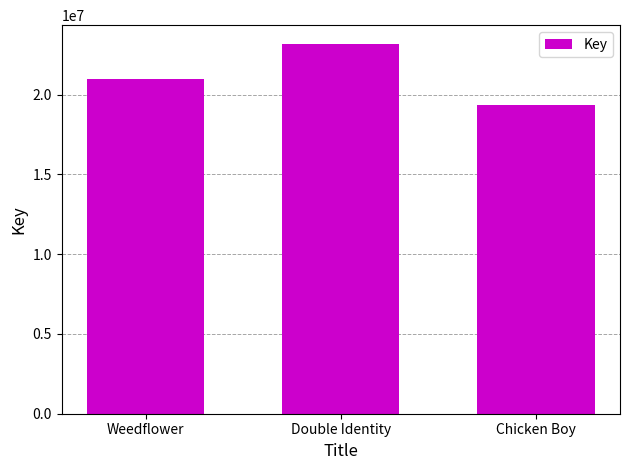

Does the chart contain stacked bars?

No